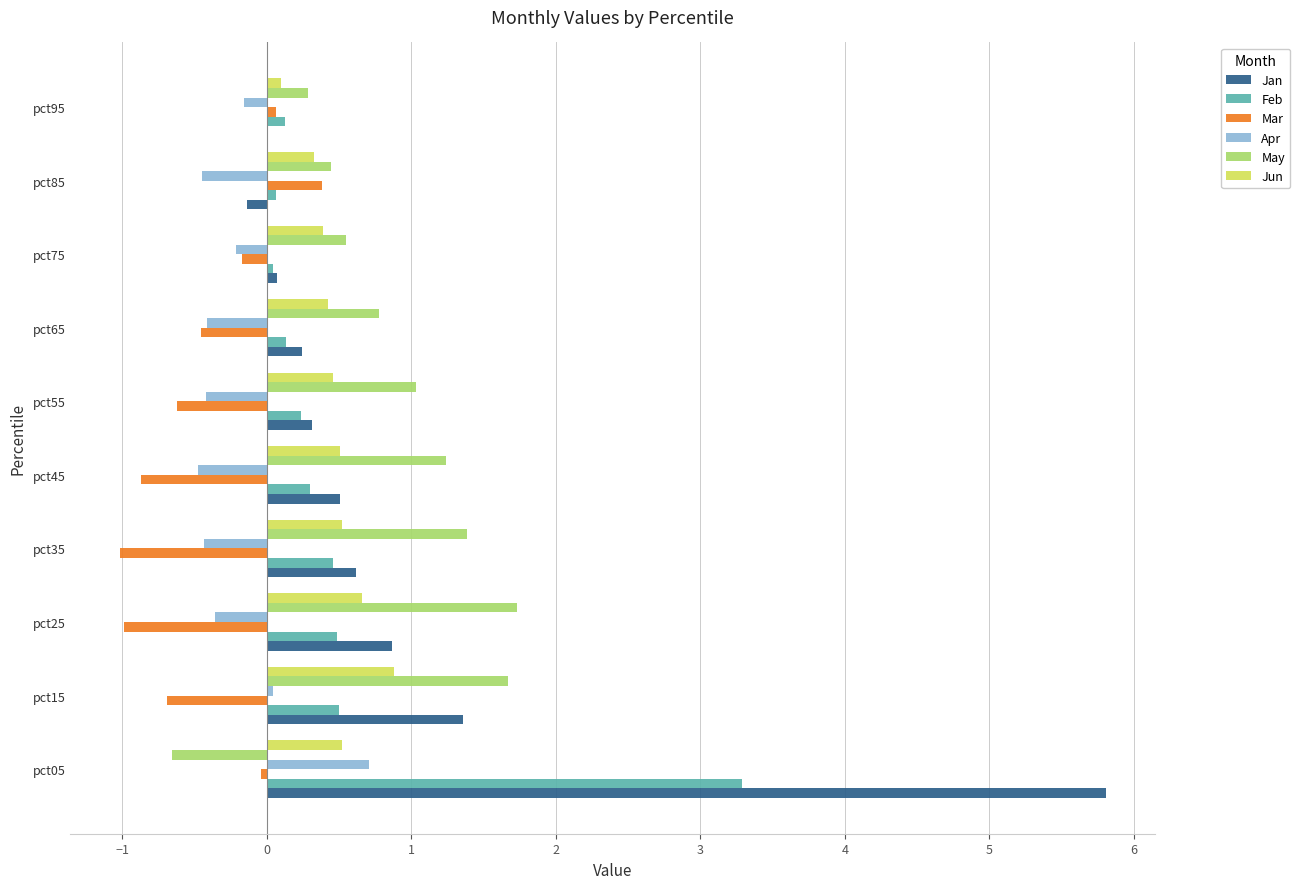

The Apr series shows -0.2 at pct85. True or false?

False